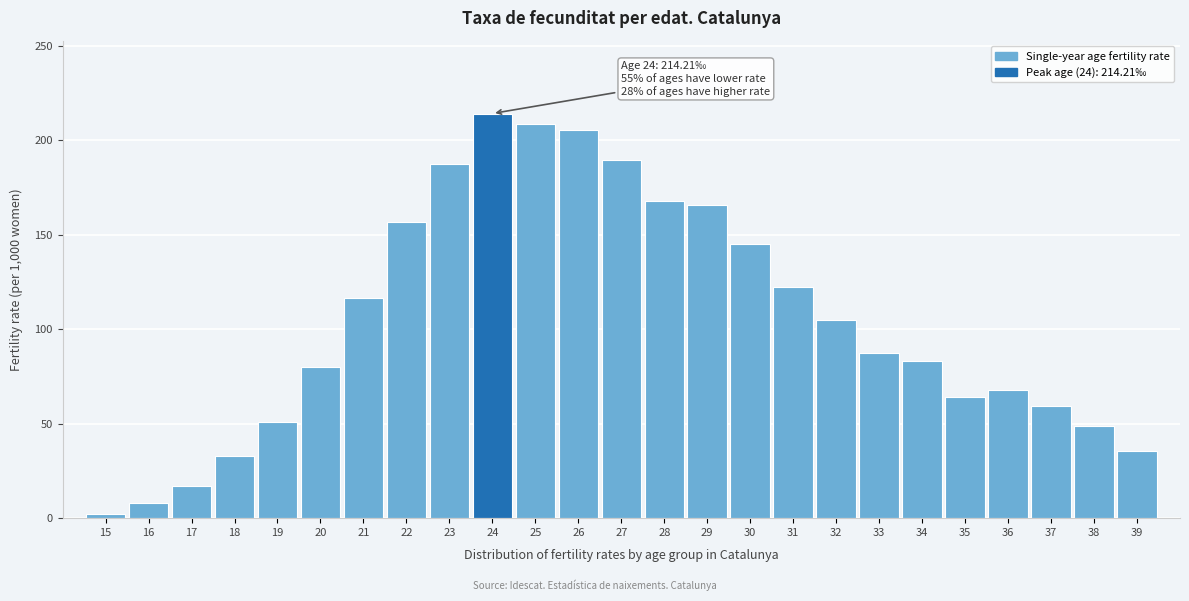

What is the greatest value displayed?

214.2